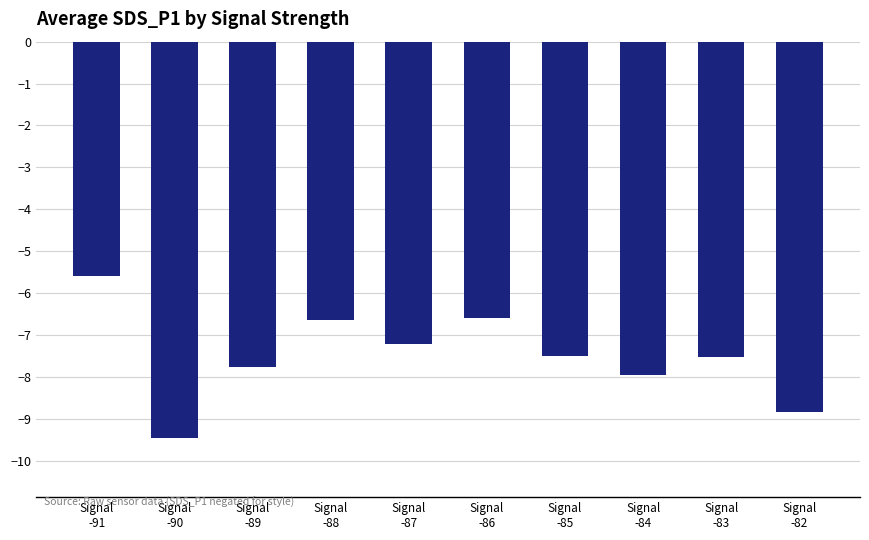

What is the greatest value displayed?

-5.6